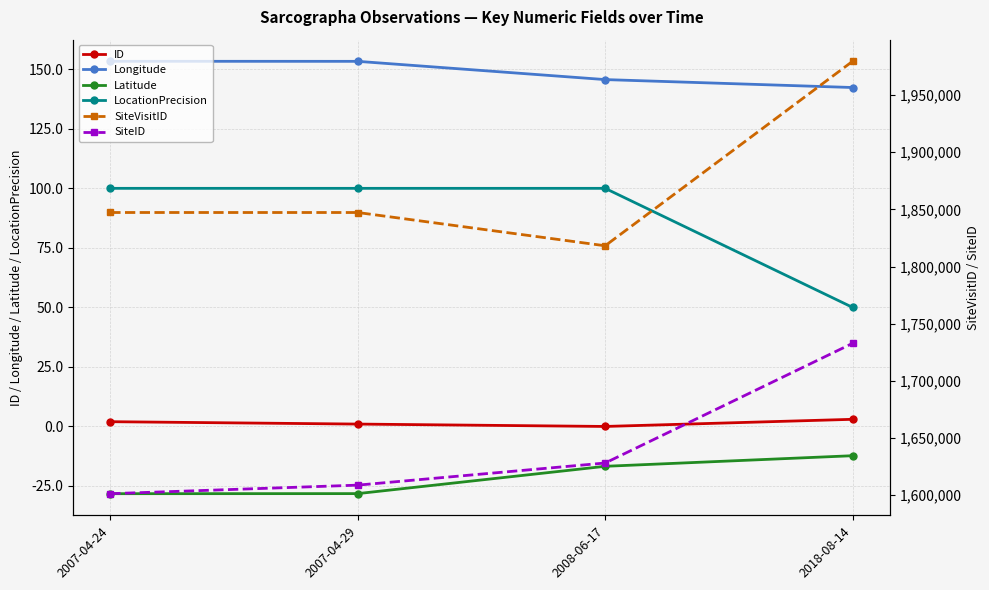

Between 2008-06-17 and 2007-04-24, which is larger?

2007-04-24